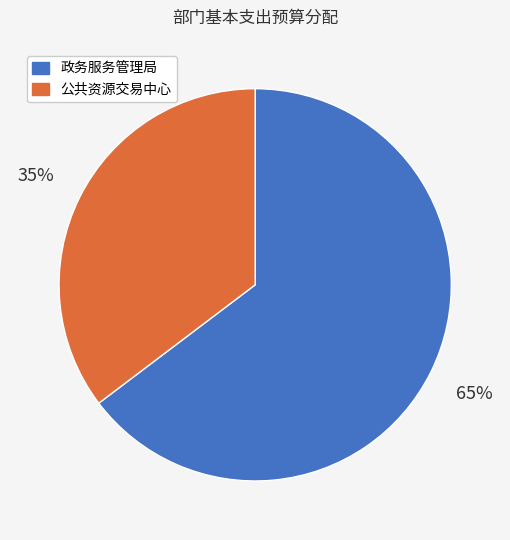

Which category accounts for the majority?

政务服务管理局